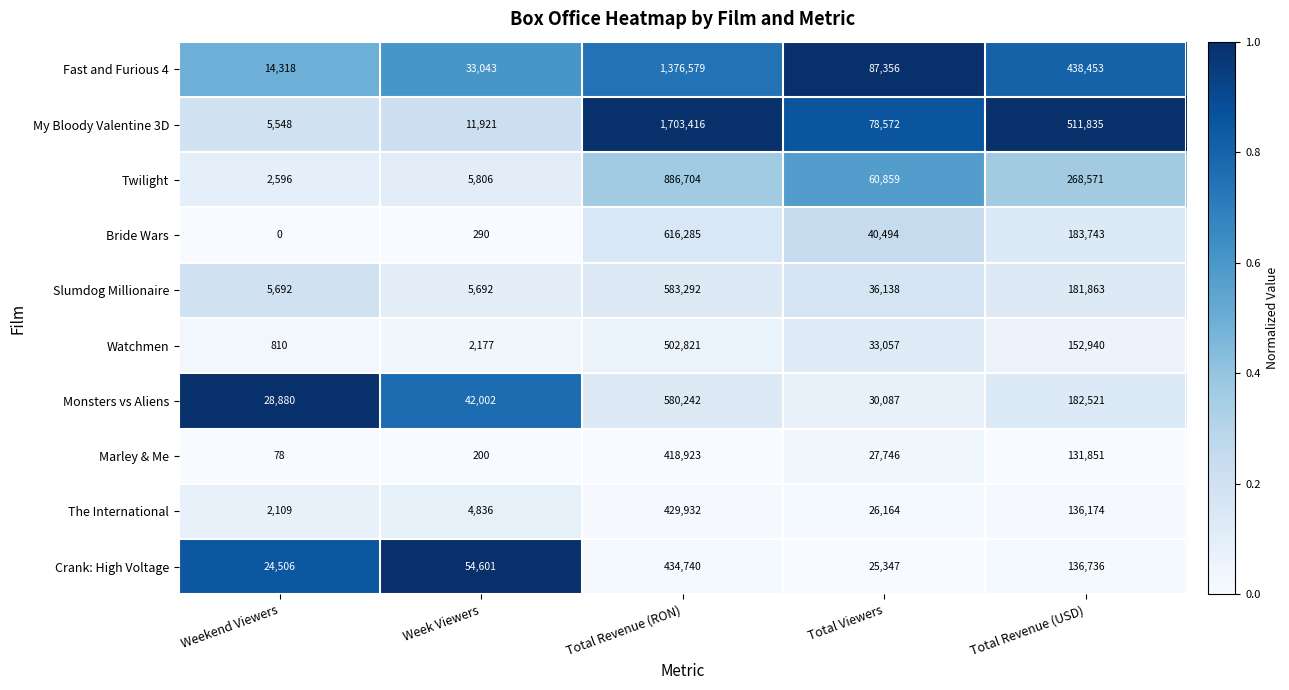

How many categories are shown in the chart?

5